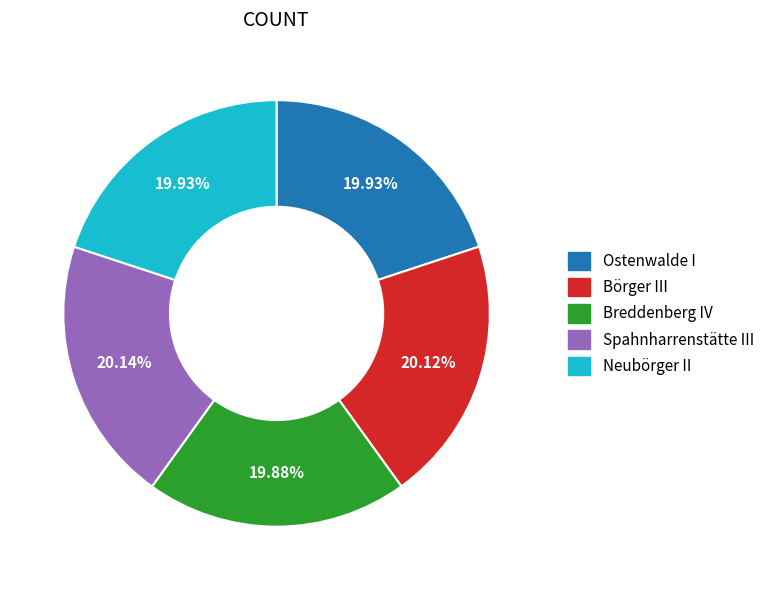

To the nearest percent, what portion does Spahnharrenstätte III represent?

20%